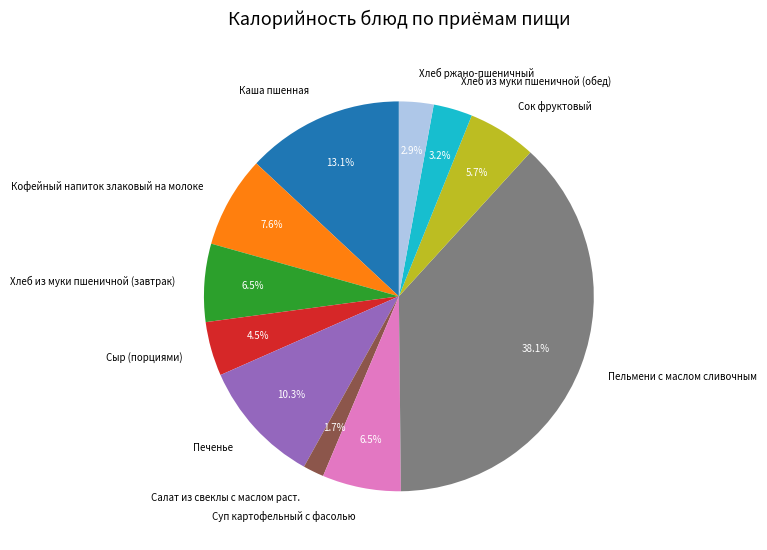

Approximately how many times larger is the value at Каша пшенная compared to Суп картофельный с фасолью?

2.0